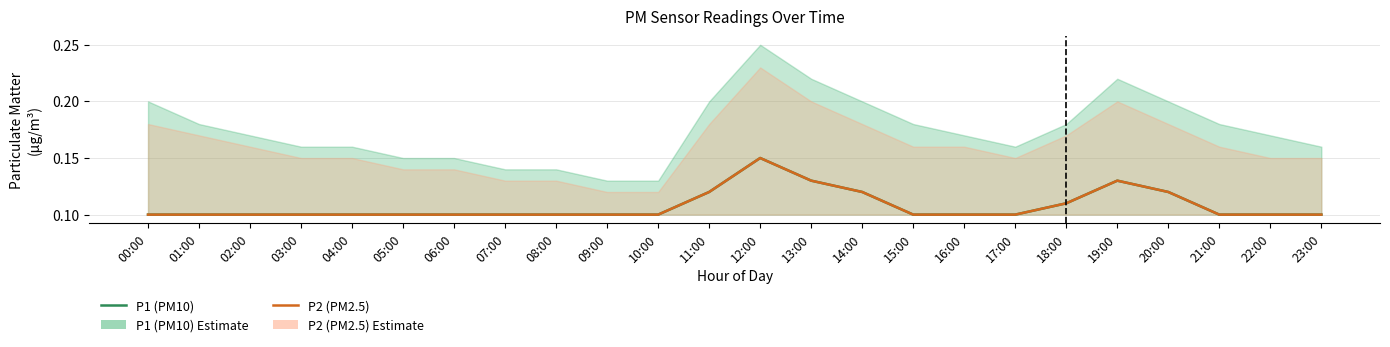

The value of P1 (PM10) at 17:00 is 0.1. True or false?

True